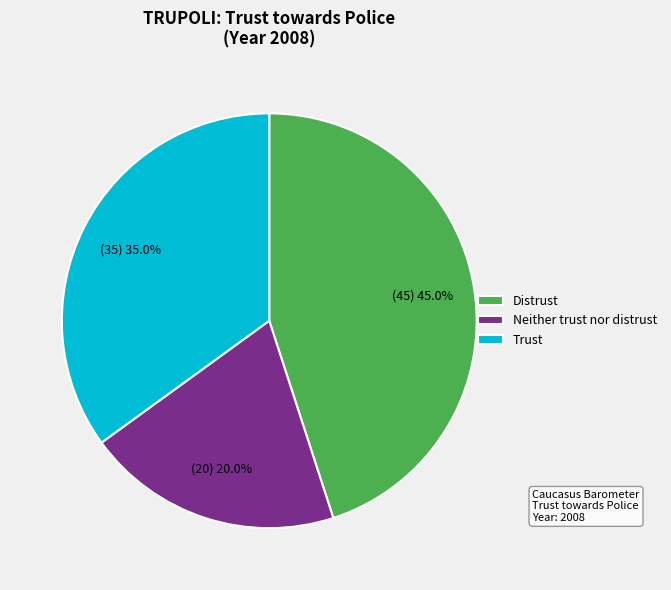

Which slice is the smallest?

Neither trust nor distrust